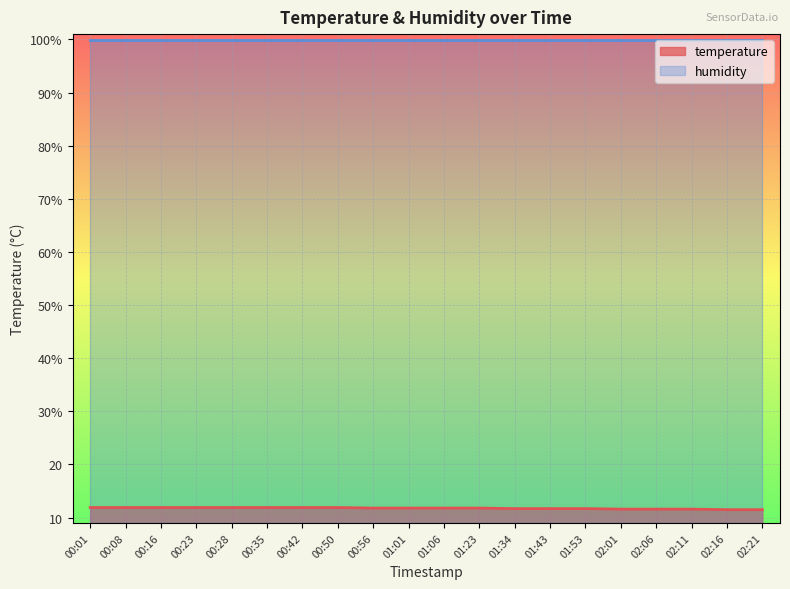

Which has a higher value, 00:16 or 02:21?

00:16